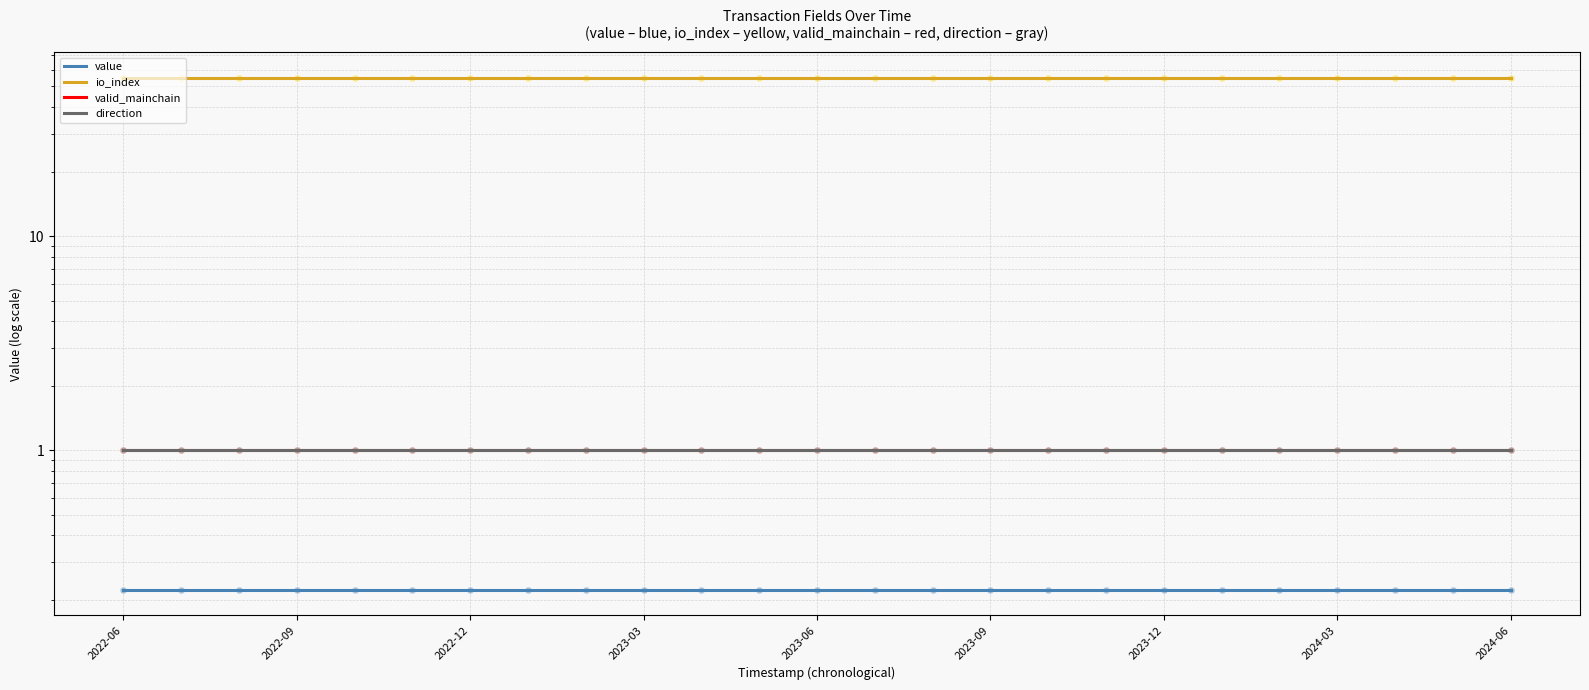

Which series reaches the minimum Y coordinate?

value